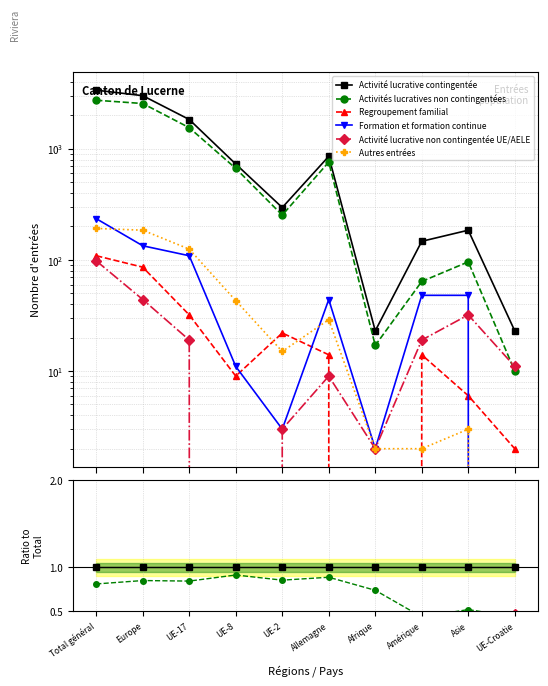

How many lines are shown in the chart?

6